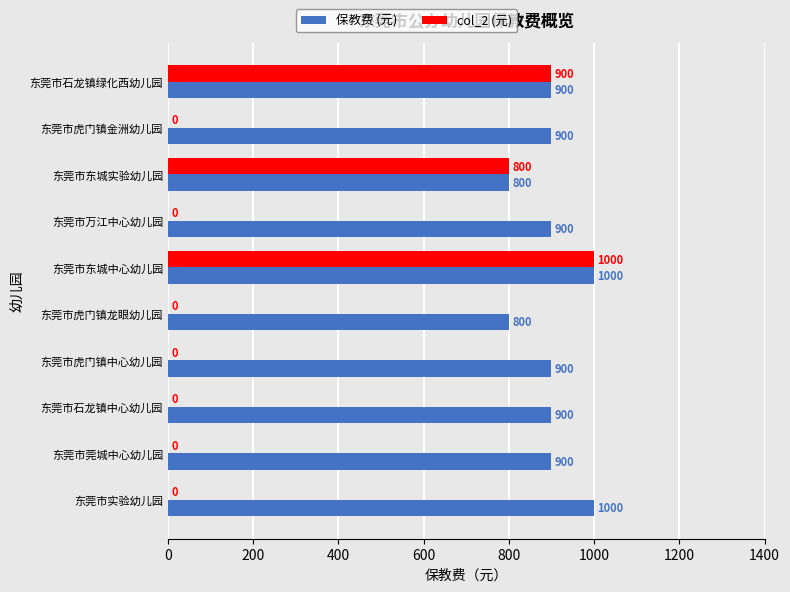

What is the sum of the col_2 (元) values at 东莞市石龙镇中心幼儿园 and 东莞市东城实验幼儿园?

800